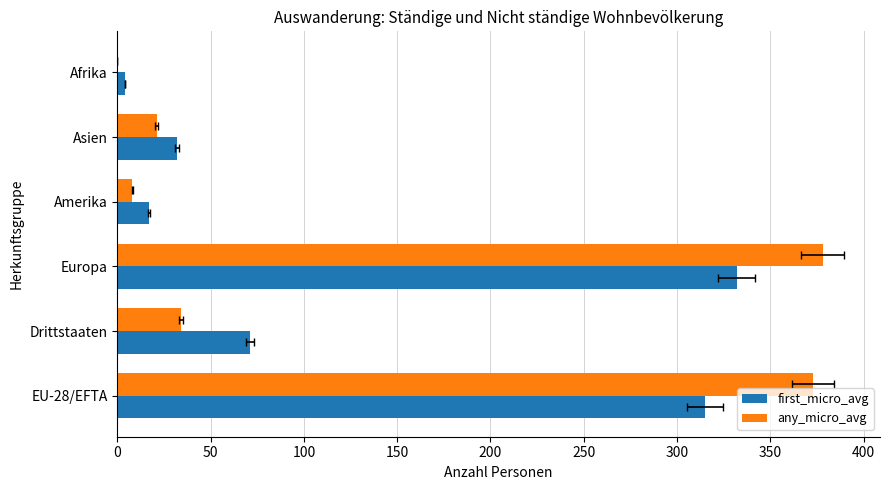

At how many categories does at least one series exceed 81?

2